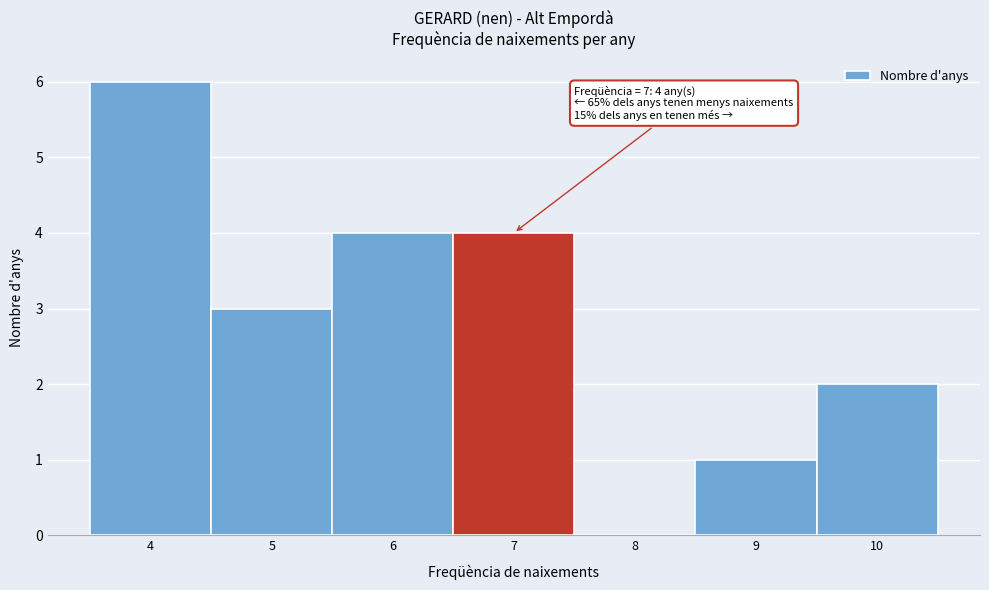

Which range on the x-axis has the tallest bar?

3.5 to 4.5